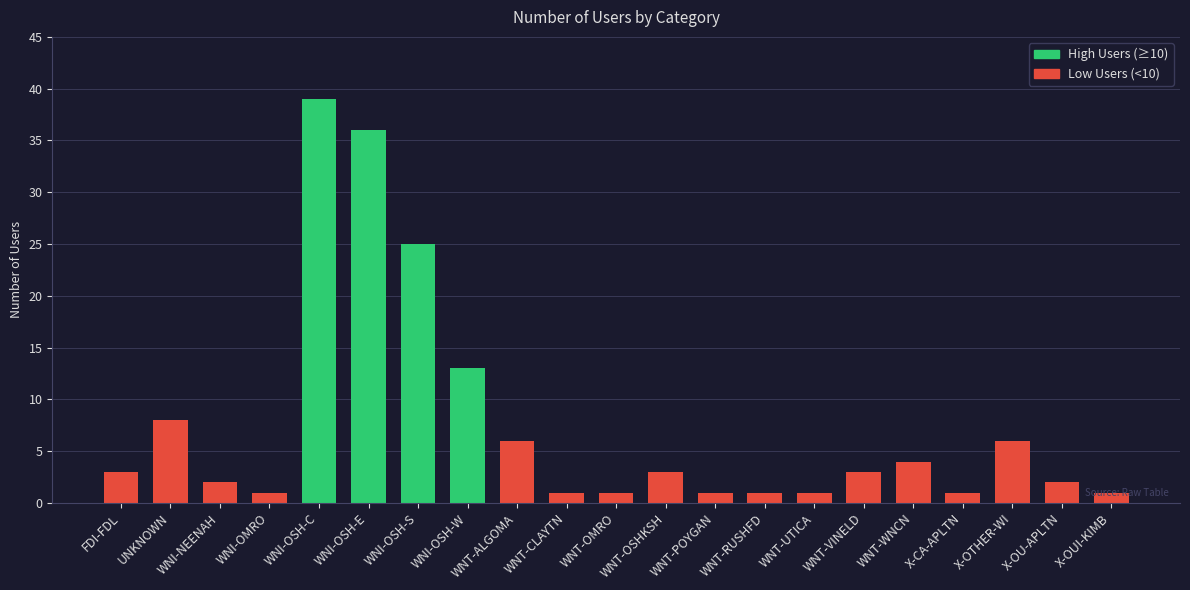

What are all the series names shown in the legend?

High Users (≥10), Low Users (<10)